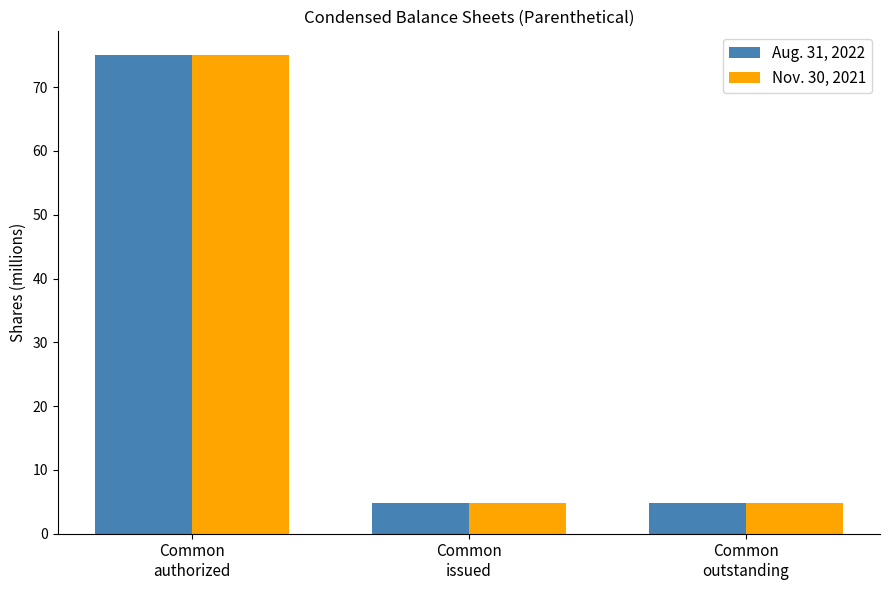

What is the value of the Aug. 31, 2022 bar at the 1st from the left?

75.0